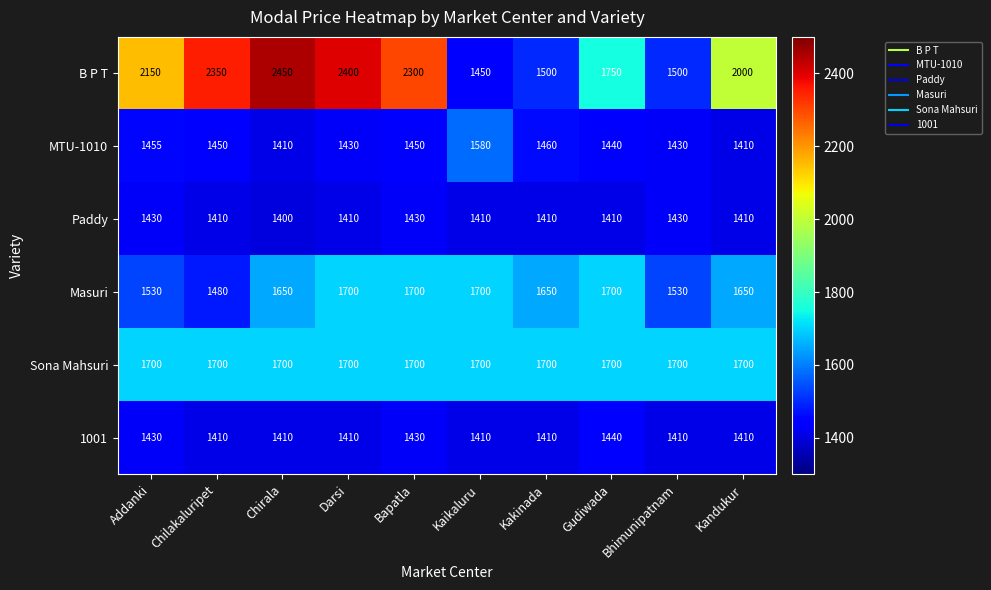

What is the lowest value of the Masuri series?

1480